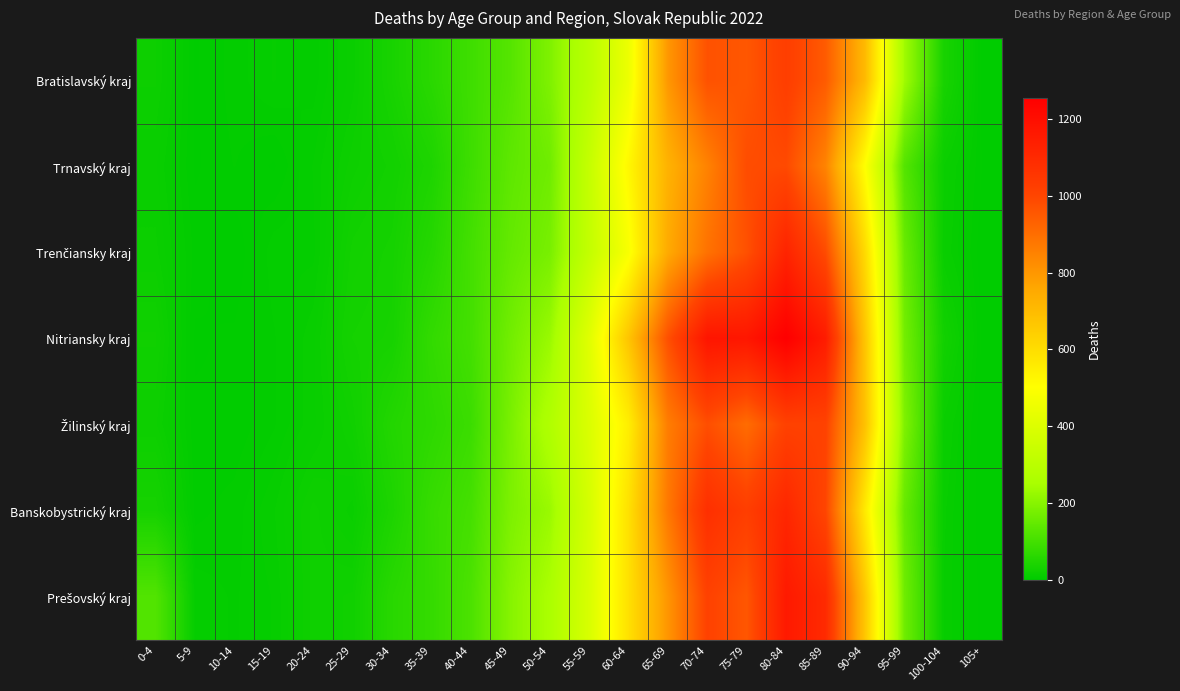

At how many categories does at least one series exceed 180?

11